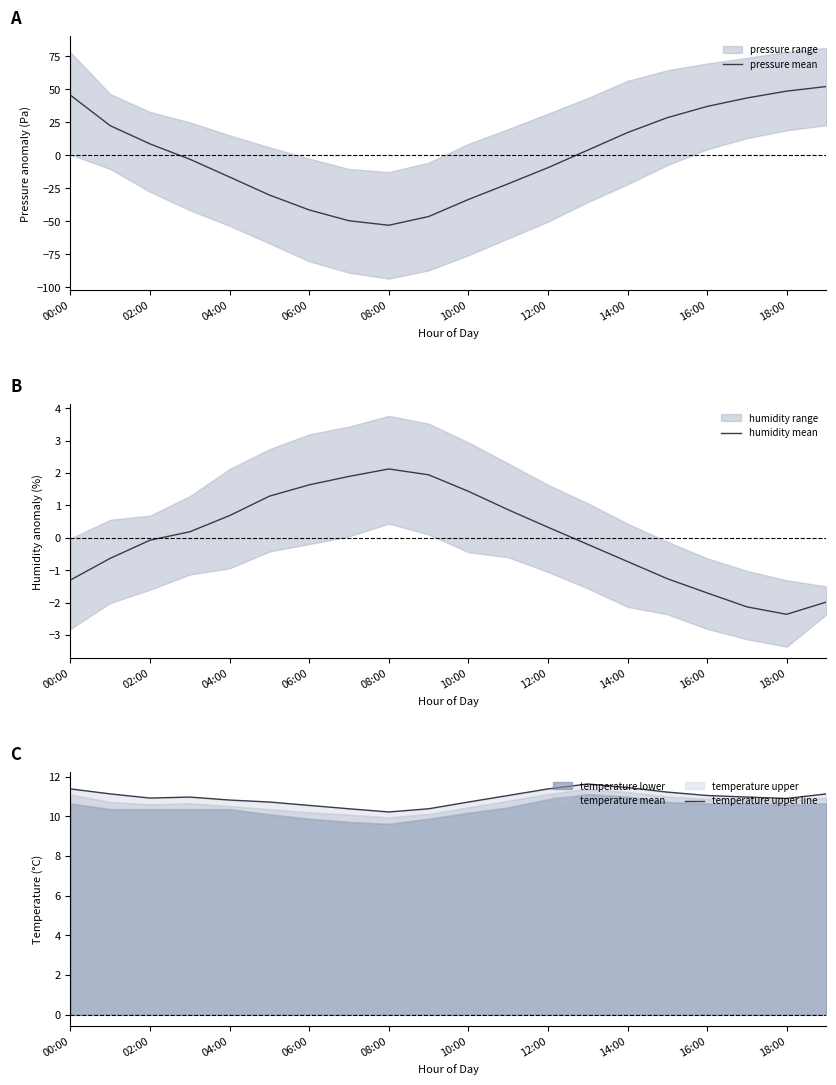

Which category has the highest value in the humidity mean series?

08:00